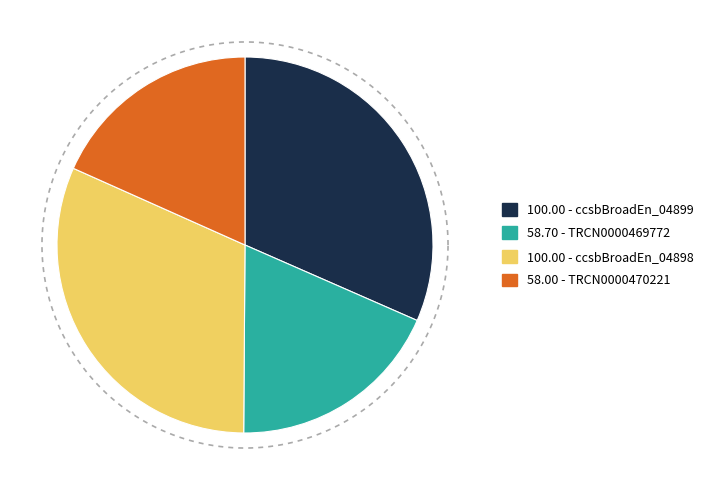

To the nearest percent, what portion does ccsbBroadEn_04899 represent?

32%